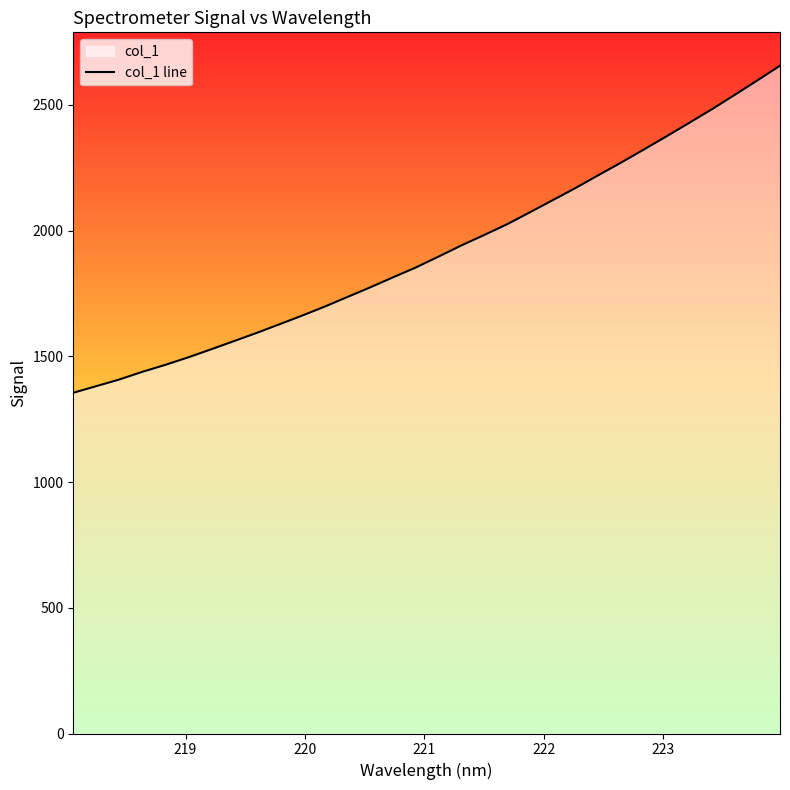

What is the minimum value shown in the chart?

1355.1